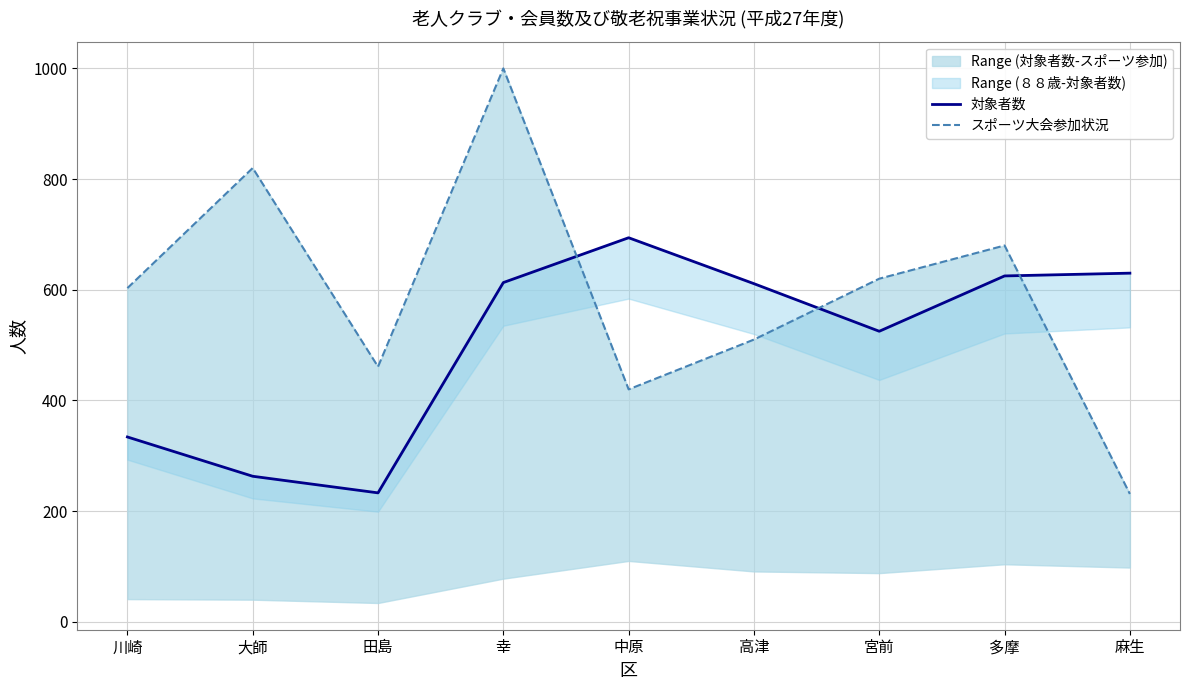

Does the chart have visible grid lines?

Yes